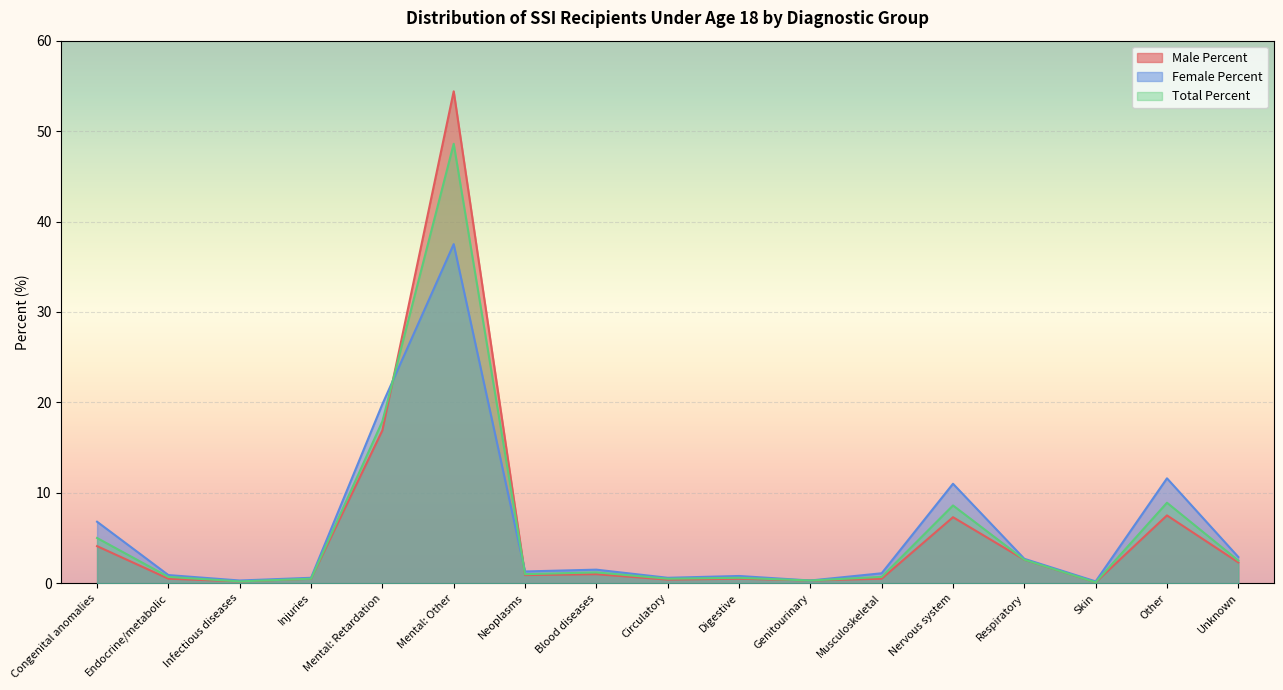

What is the total value across all series at Neoplasms?

3.2